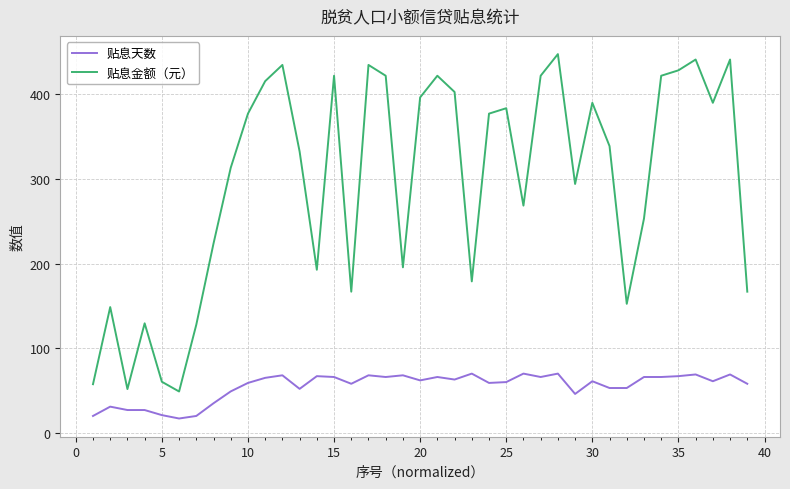

What is the highest value of the 贴息天数 series?

70.0